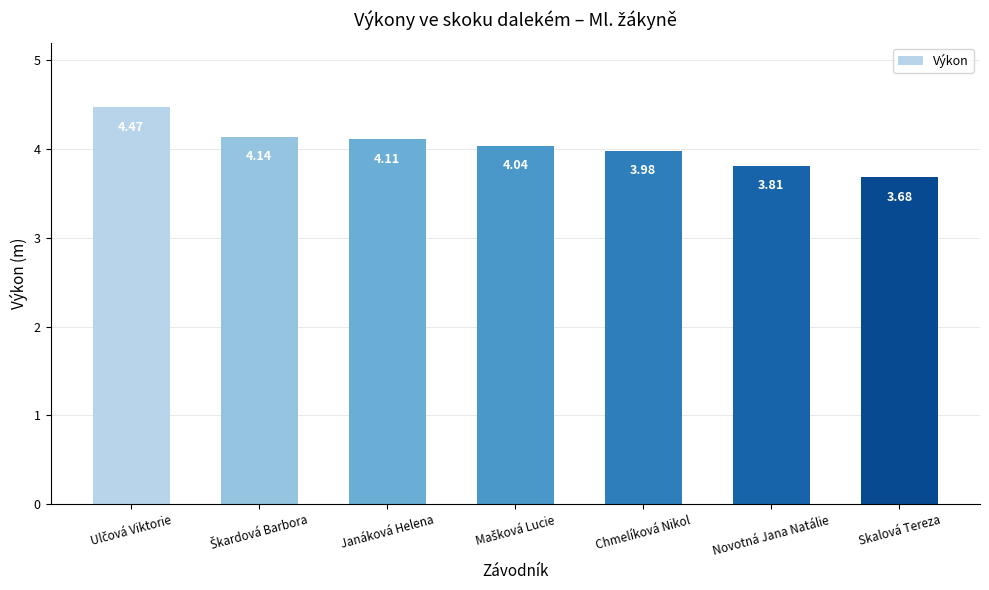

What is the sum of all values?

28.2